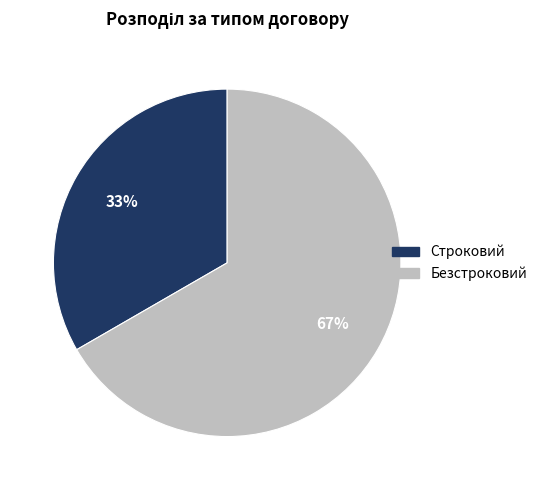

Do Строковий and Безстроковий together represent more than half of the pie?

Yes